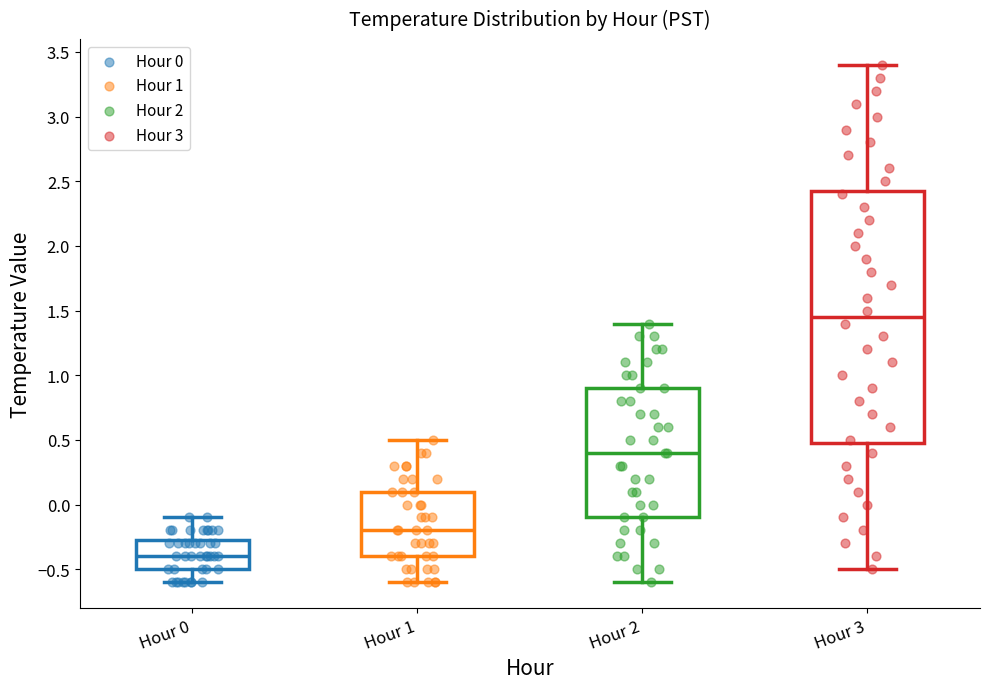

Reading left to right, transcribe this box plot: for each box, give where its median line is, the range the box spans, and where its two whiskers end, as read against the y-axis. The values are not printed on the chart, so give them approximately, as read against the axis.

Hour 0: median -0.40, box -0.50 to -0.25, whiskers -0.60 to -0.10
Hour 1: median -0.20, box -0.40 to 0.10, whiskers -0.60 to 0.50
Hour 2: median 0.40, box -0.10 to 0.90, whiskers -0.60 to 1.40
Hour 3: median 1.45, box 0.50 to 2.45, whiskers -0.50 to 3.40